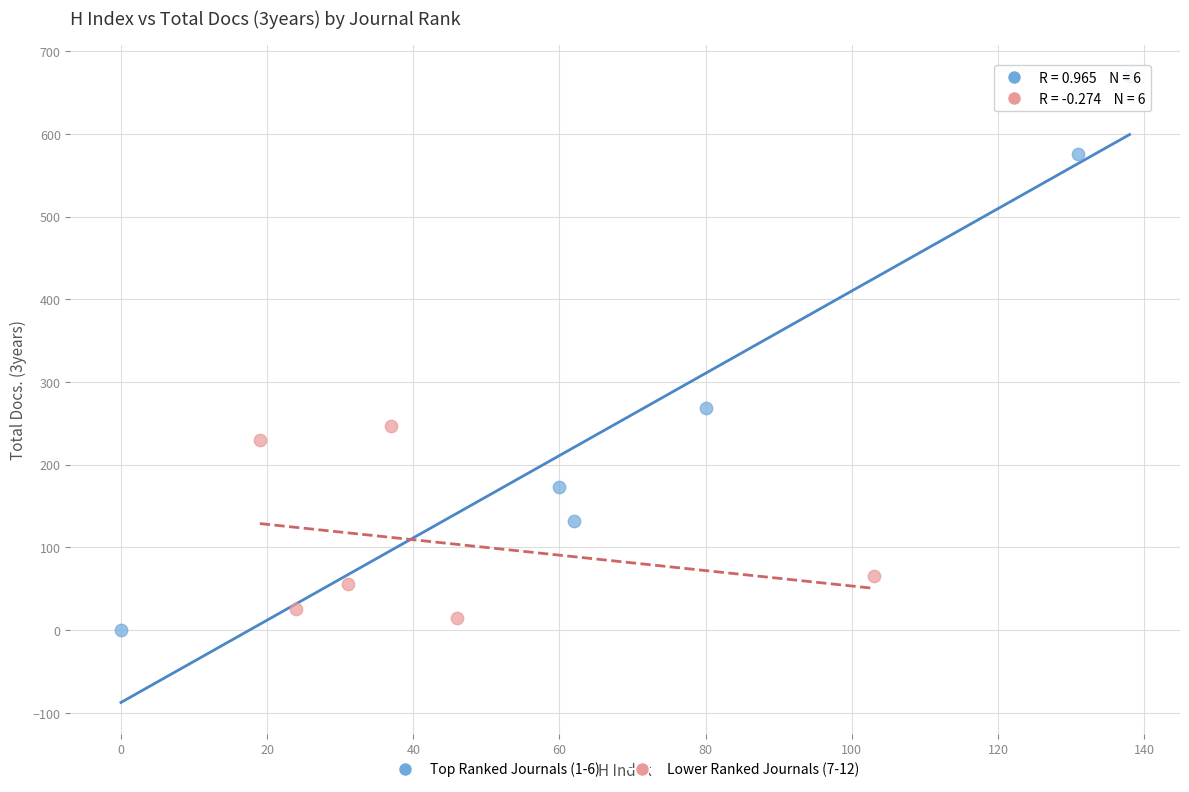

Which series has the widest spread of Y values?

Top Ranked Journals (1-6)